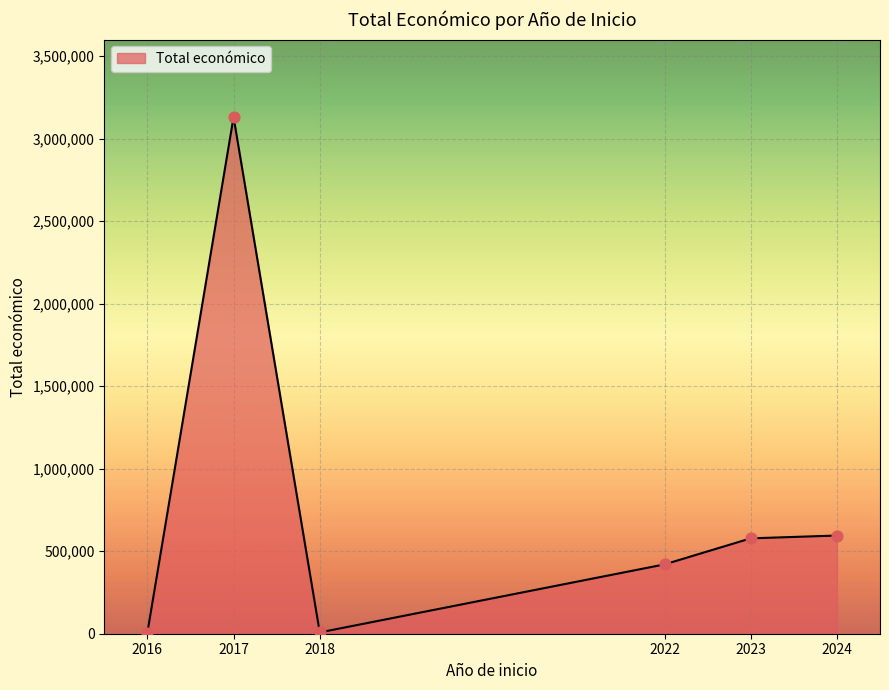

What is the ratio of the value at 2016 to the value at 2017?

0.0